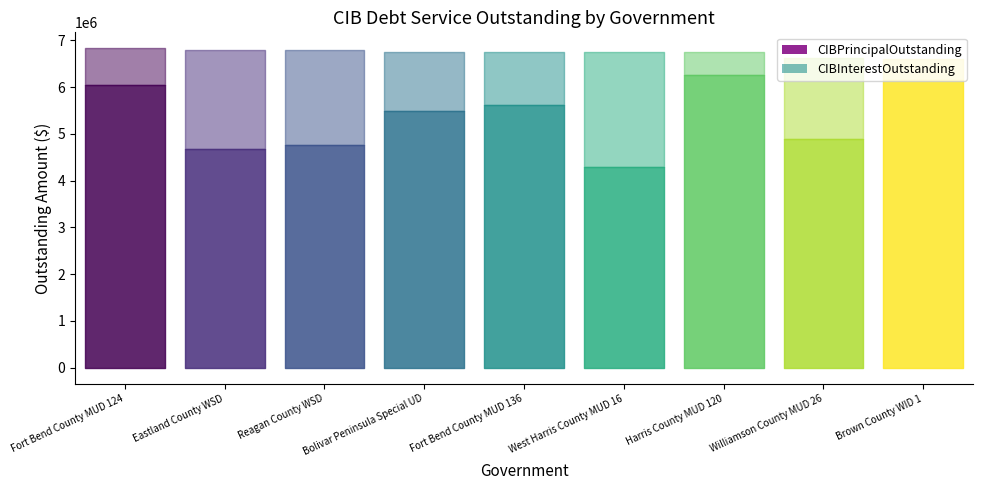

What is the total value across all series at Bolivar Peninsula Special UD?

6757397.5